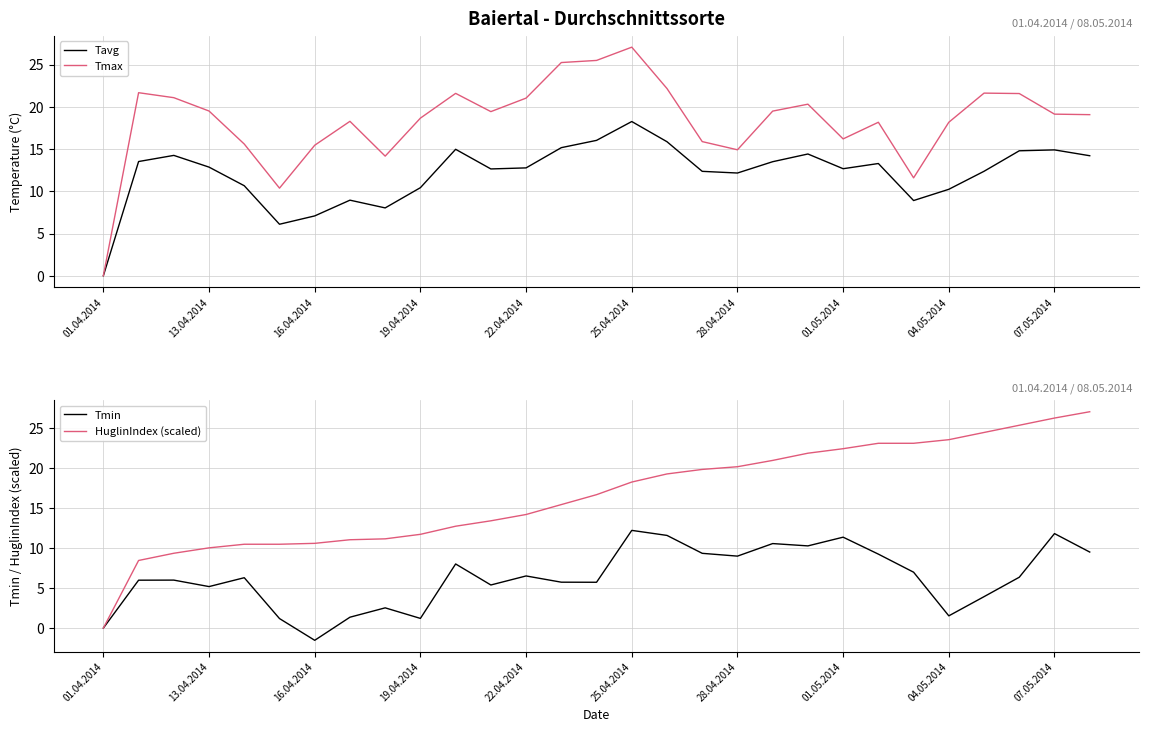

What is the label of the 20th point from the left?

19